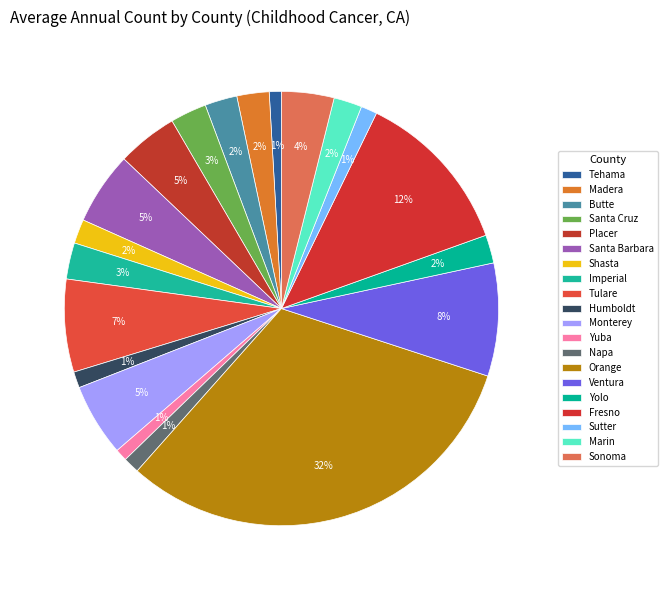

Does any single category account for the majority?

No